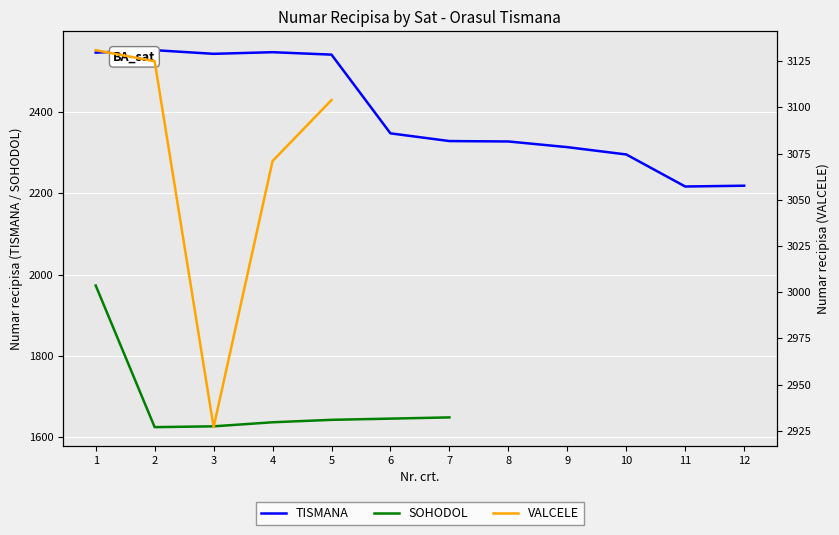

True or false: VALCELE and TISMANA cross at least once.

False